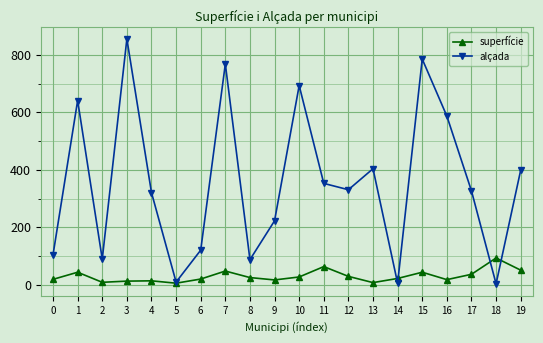

What are all the series names shown in the legend?

superfície, alçada